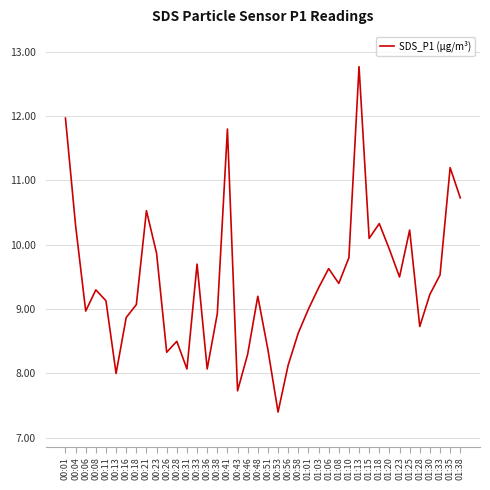

True or false: the data shows 13.9 at 00:13.

False